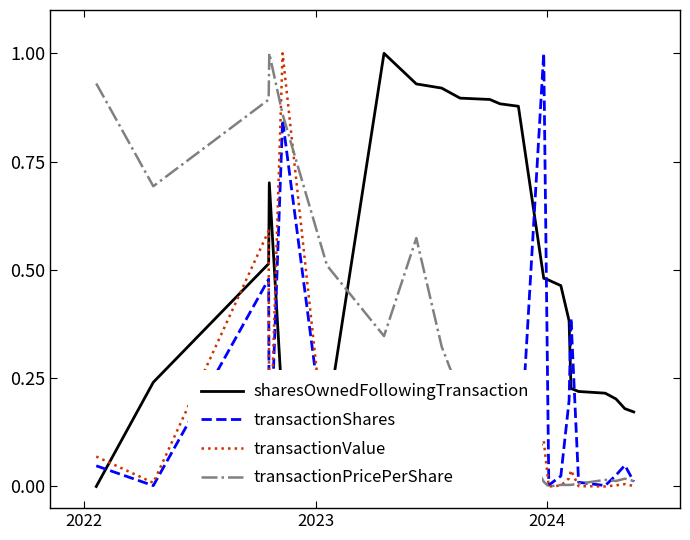

Reading right to left, transcribe all the data shown in this chart.

sharesOwnedFollowingTransaction: 0.2	0.2	0.2	0.2	0.2	0.2	0.4	0.5	0.5	0.5	0.9	0.9	0.9	0.9	0.9	0.9	1.0	0.2	0.2	0.7	0.5	0.2	0.0
transactionShares: 0.0	0.0	0.0	0.0	0.0	0.4	0.2	0.0	0.0	1.0	0.0	0.0	0.0	0.1	0.0	0.2	0.0	0.1	0.8	0.0	0.5	0.0	0.0
transactionValue: 0.0	0.0	0.0	0.0	0.0	0.0	0.0	0.0	0.0	0.1	0.0	0.0	0.0	0.0	0.0	0.1	0.0	0.0	1.0	0.0	0.6	0.0	0.1
transactionPricePerShare: 0.0	0.0	0.0	0.0	0.0	0.0	0.0	0.0	0.0	0.0	0.1	0.1	0.2	0.2	0.3	0.6	0.3	0.5	0.9	1.0	0.9	0.7	0.9